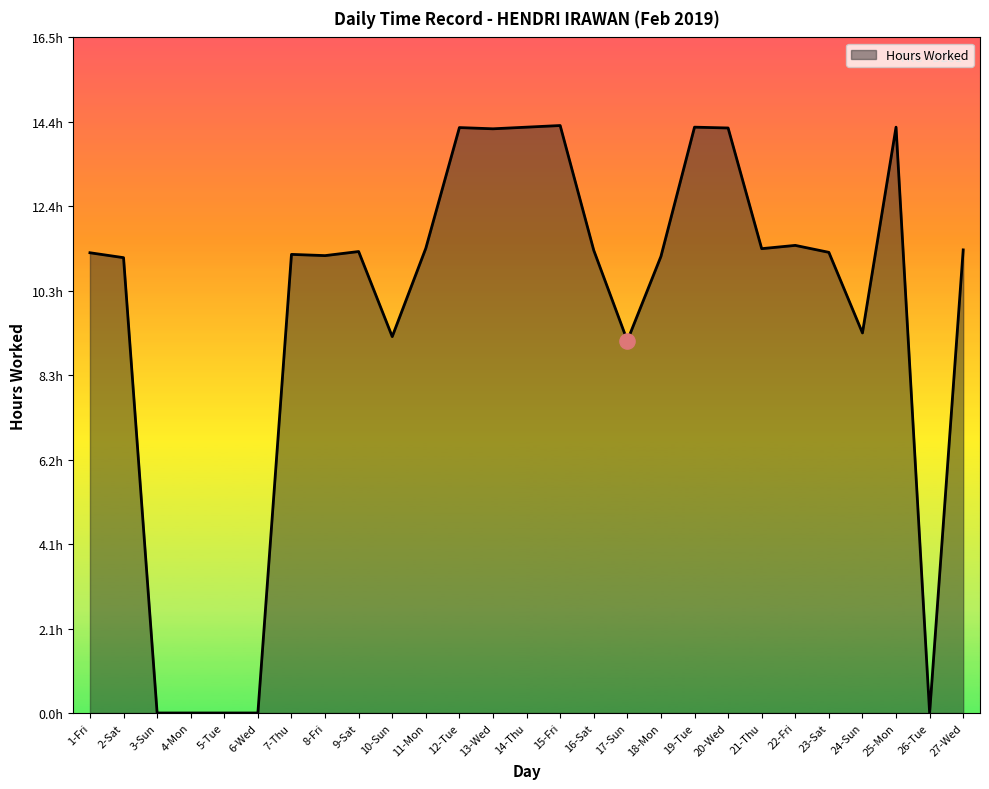

Approximately how many times larger is the value at 19-Tue compared to 11-Mon?

1.3